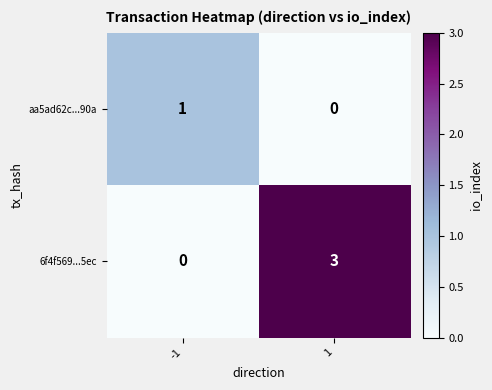

Is the value of 6f4f569...5ec at 1 greater than the value of aa5ad62c...90a at -1?

Yes